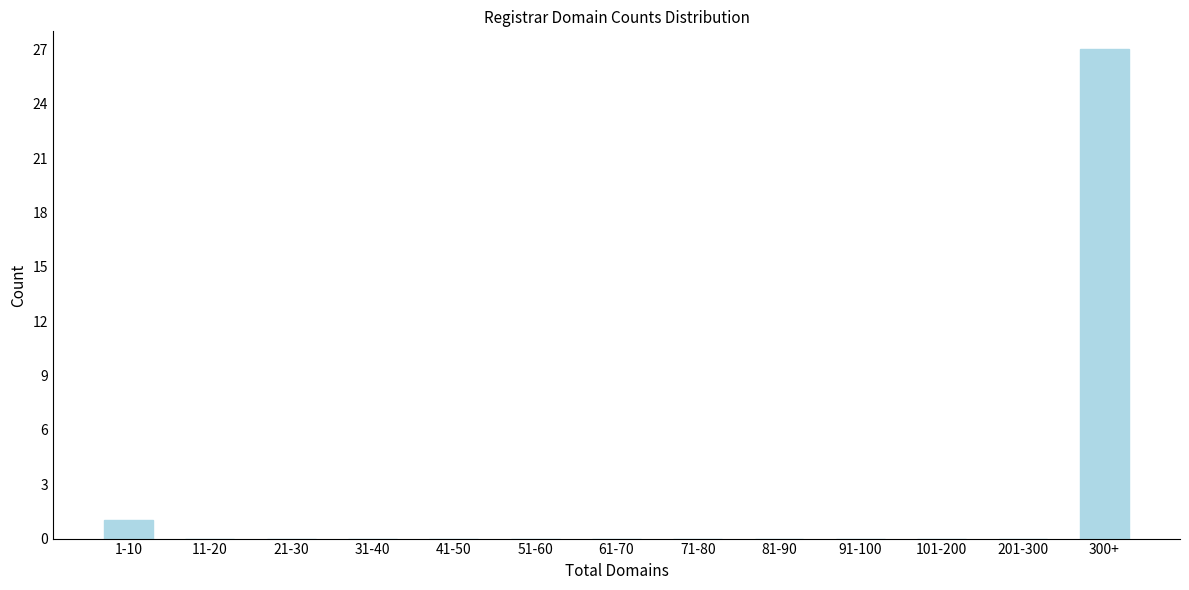

Reading left to right, what are all the values shown in this chart?

1-10=1	11-20=0	21-30=0	31-40=0	41-50=0	51-60=0	61-70=0	71-80=0	81-90=0	91-100=0	101-200=0	201-300=0	300+=27